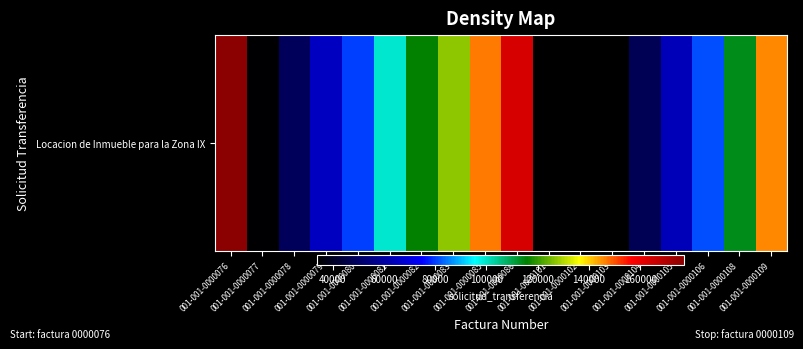

What is the smallest value displayed?

33981